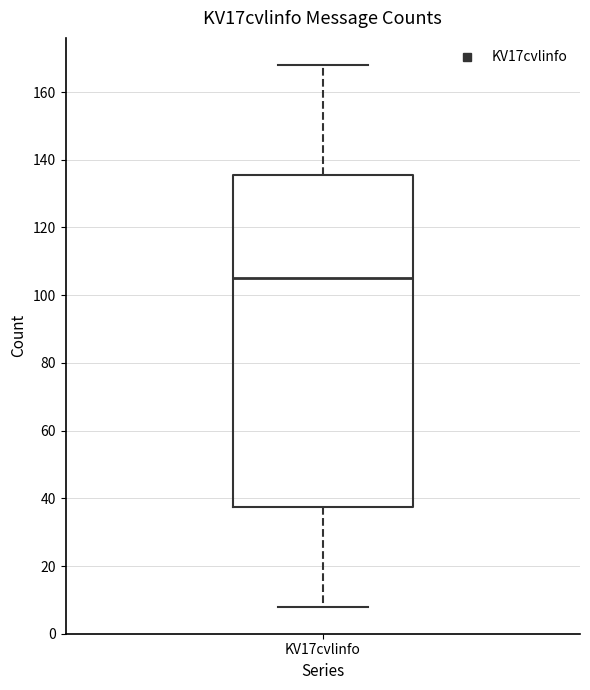

Read this box plot against the y-axis: the position of the median line, the range covered by the box, and the ends of both whiskers. The values are not printed on the chart, so give them approximately, as read against the axis.

median 106, box 38 to 136, whiskers 8 to 168